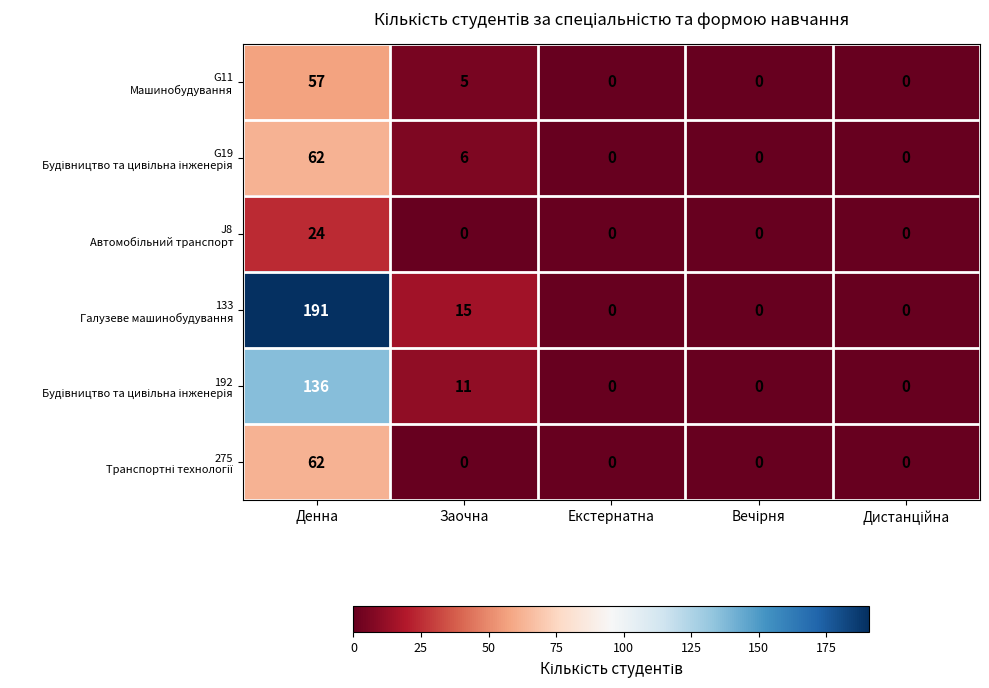

At how many categories does at least one series exceed 110?

1